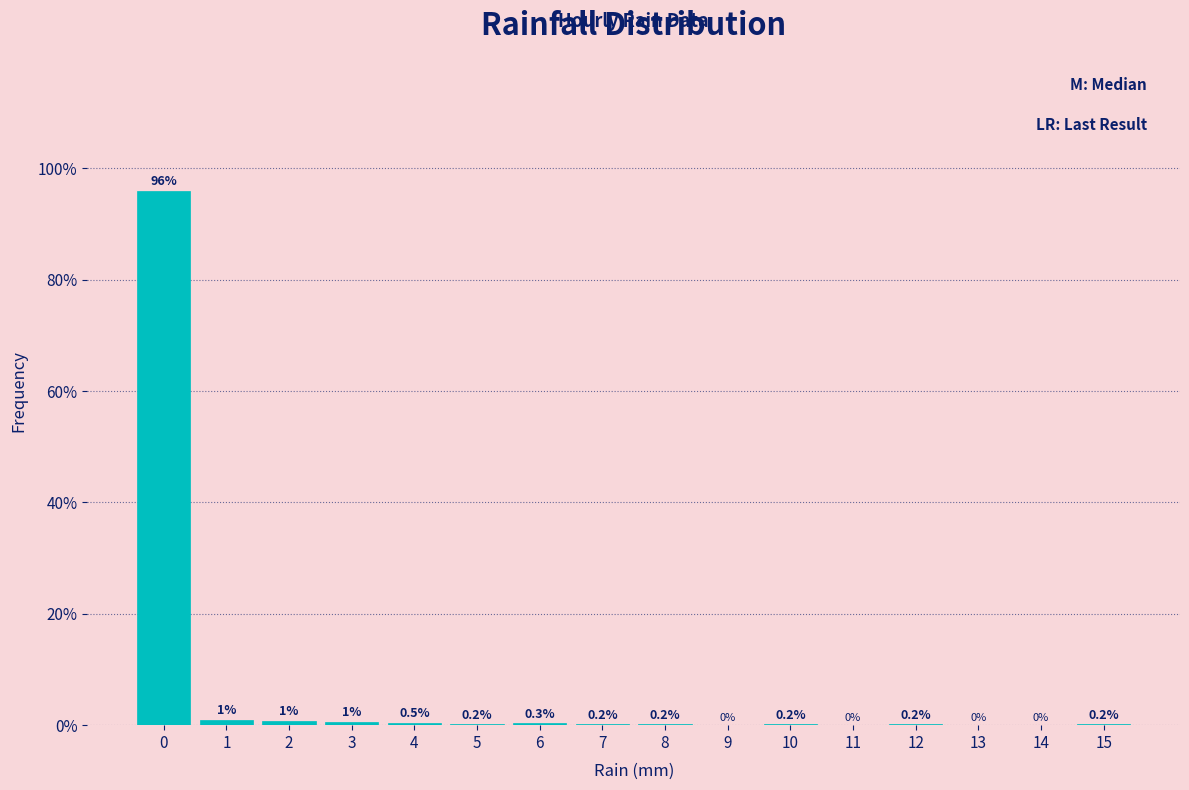

The chart shows a value of 0.2 at 15. True or false?

True